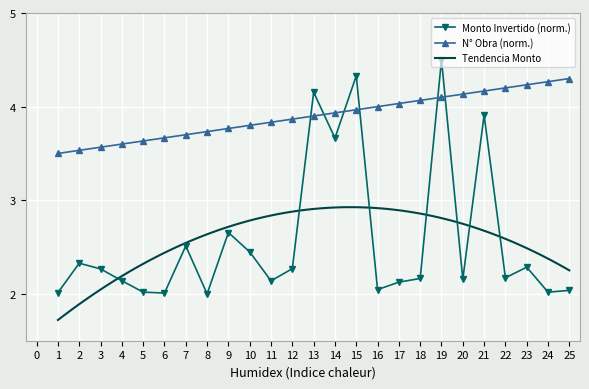

At how many categories does at least one series exceed 3?

25